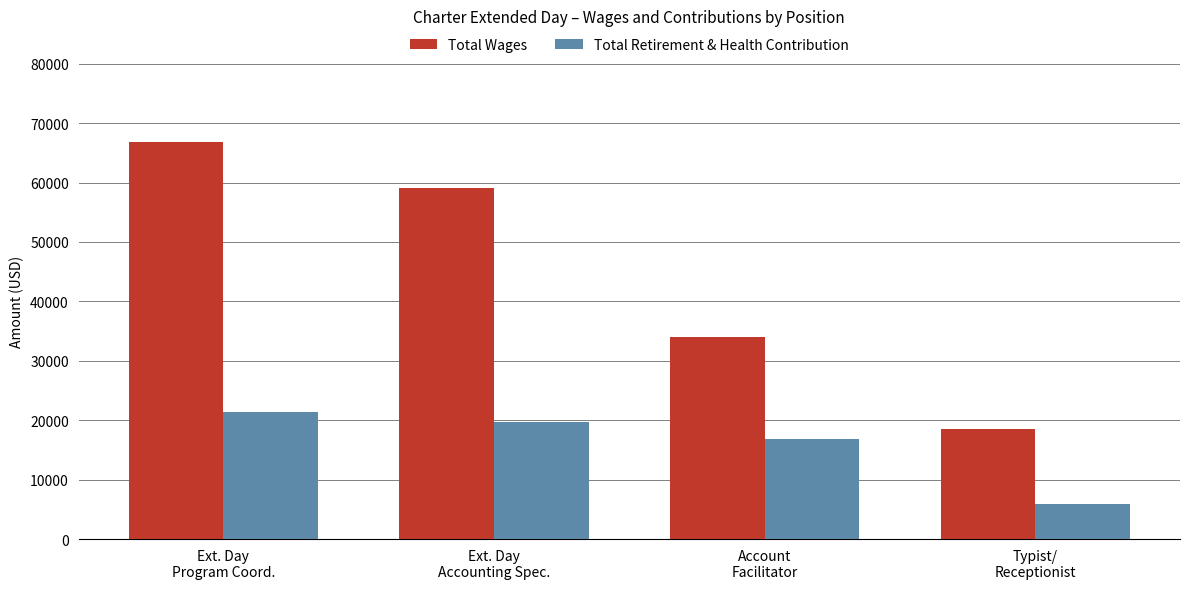

What are all the series names shown in the legend?

Total Wages, Total Retirement & Health Contribution